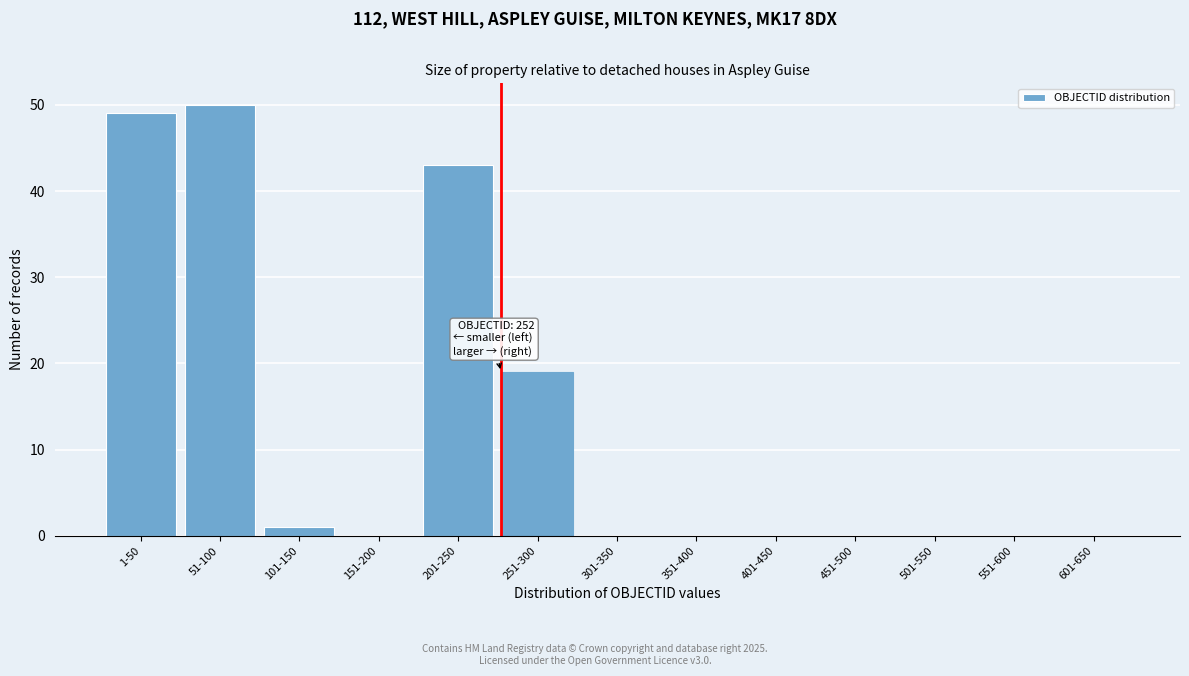

Reading left to right, transcribe all the data shown in this chart.

1-50=49	51-100=50	101-150=1	151-200=0	201-250=43	251-300=19	301-350=0	351-400=0	401-450=0	451-500=0	501-550=0	551-600=0	601-650=0